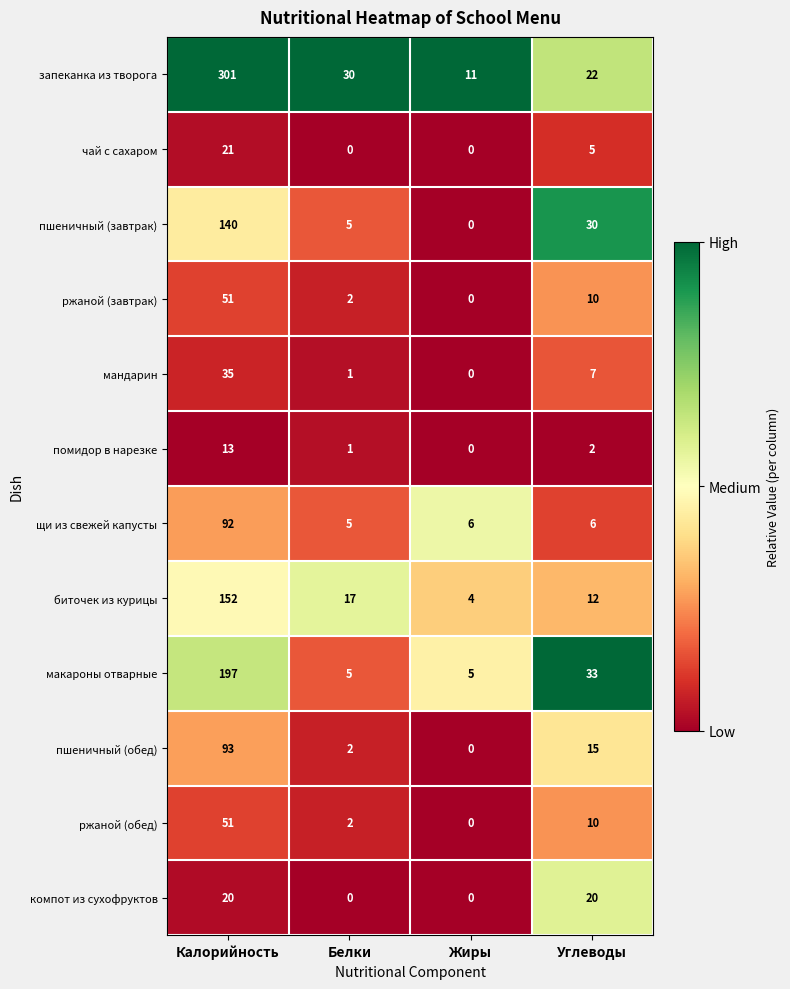

Rank the categories by пшеничный (завтрак) value from lowest to highest.

Жиры, Белки, Углеводы, Калорийность